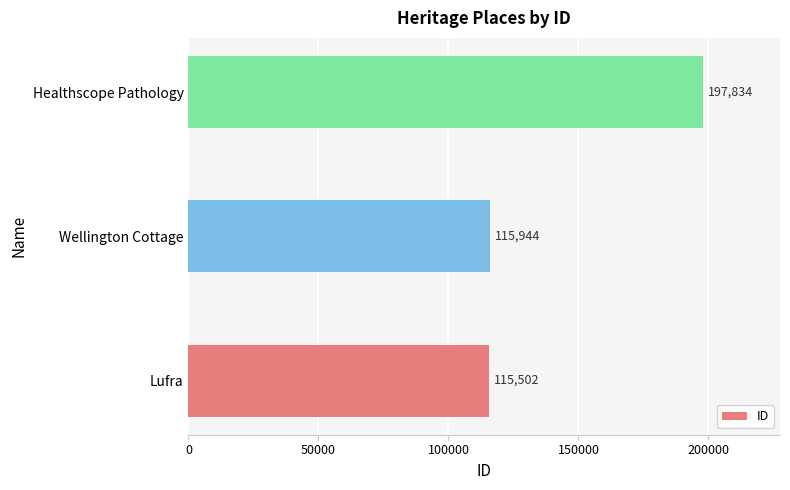

How many data points are less than 115944?

1